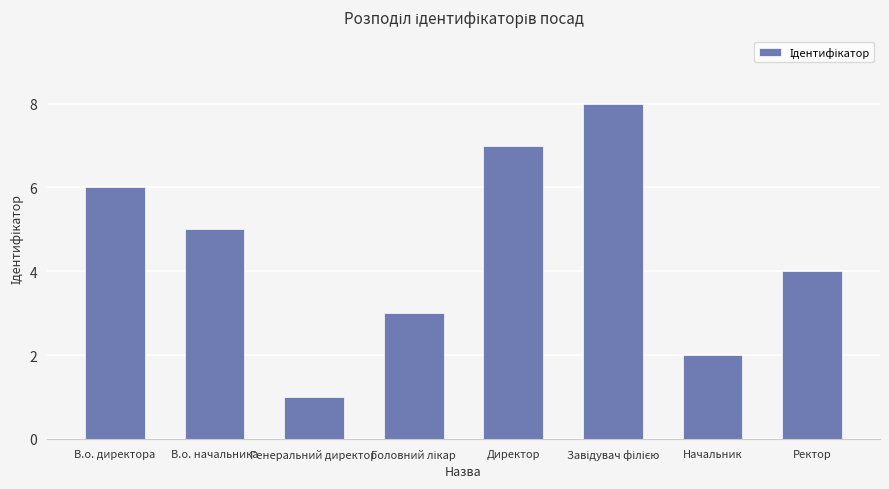

What is the difference between the maximum and second lowest values?

6